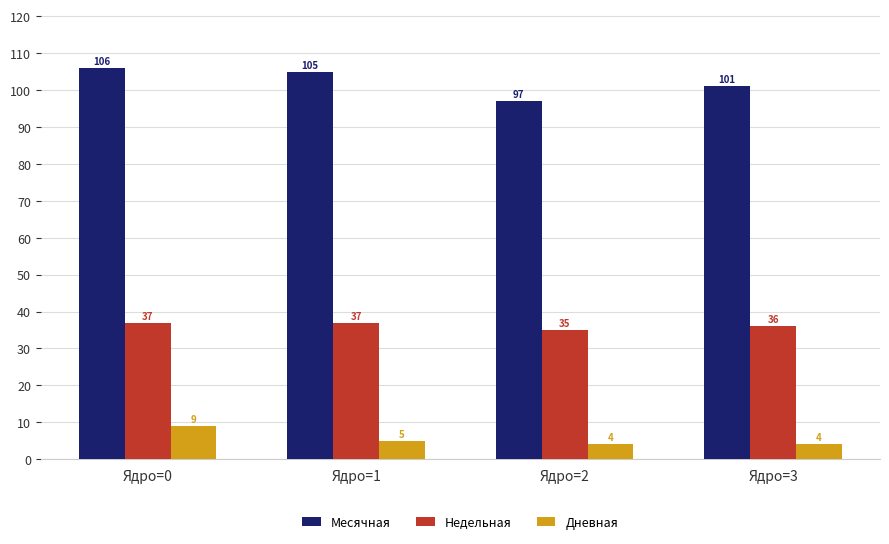

True or false: Месячная has a value of 127 at Ядро=2.

False